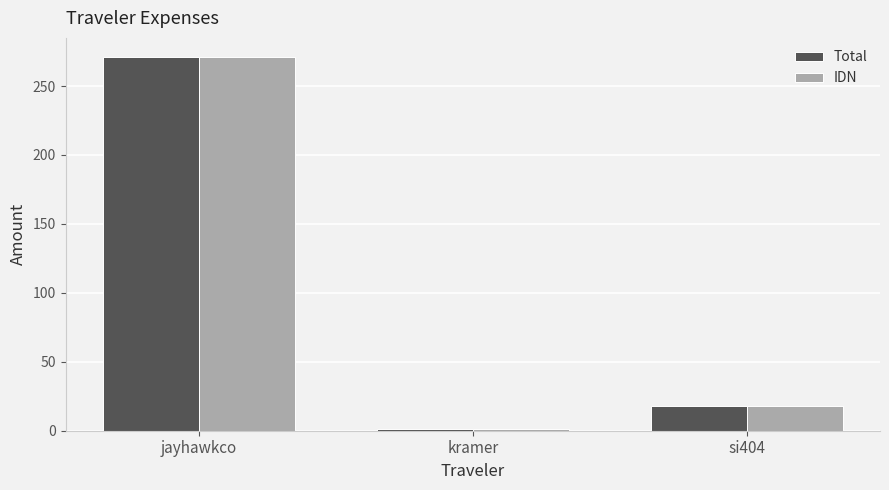

What is the average value of the IDN series?

96.9